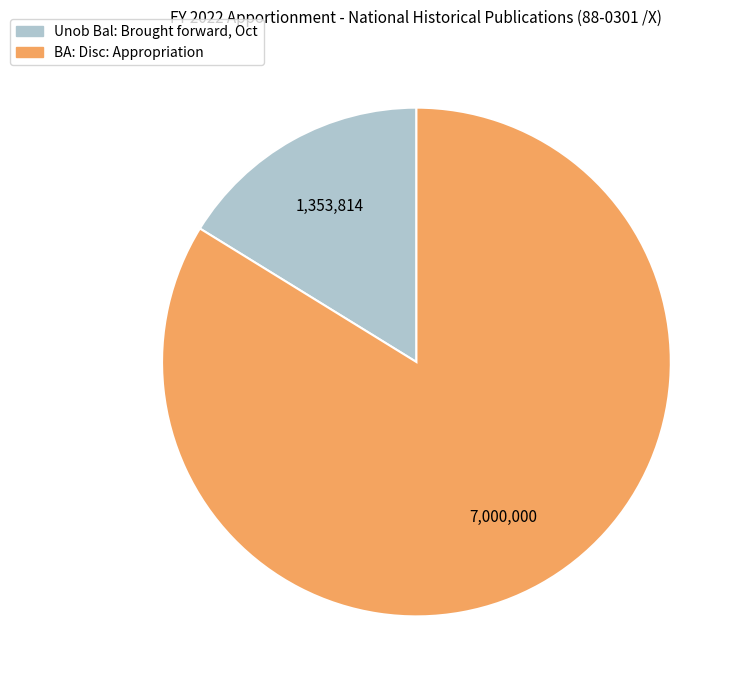

How many slices are in this pie chart?

2